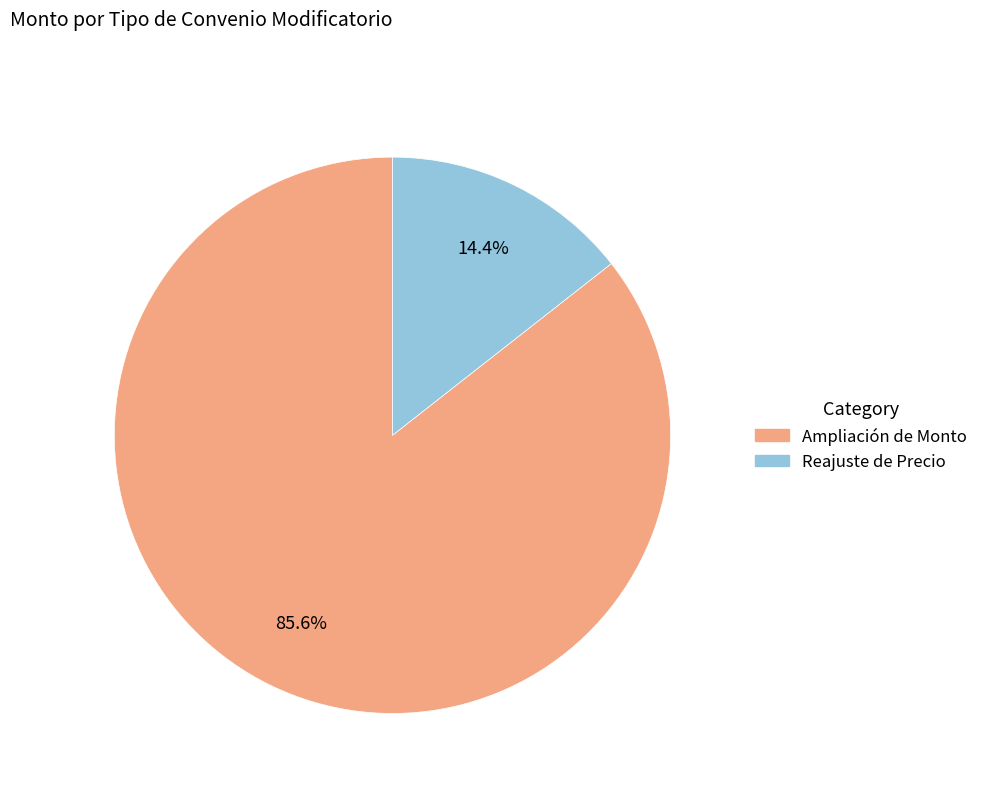

To the nearest percent, what portion does Ampliación de Monto represent?

86%